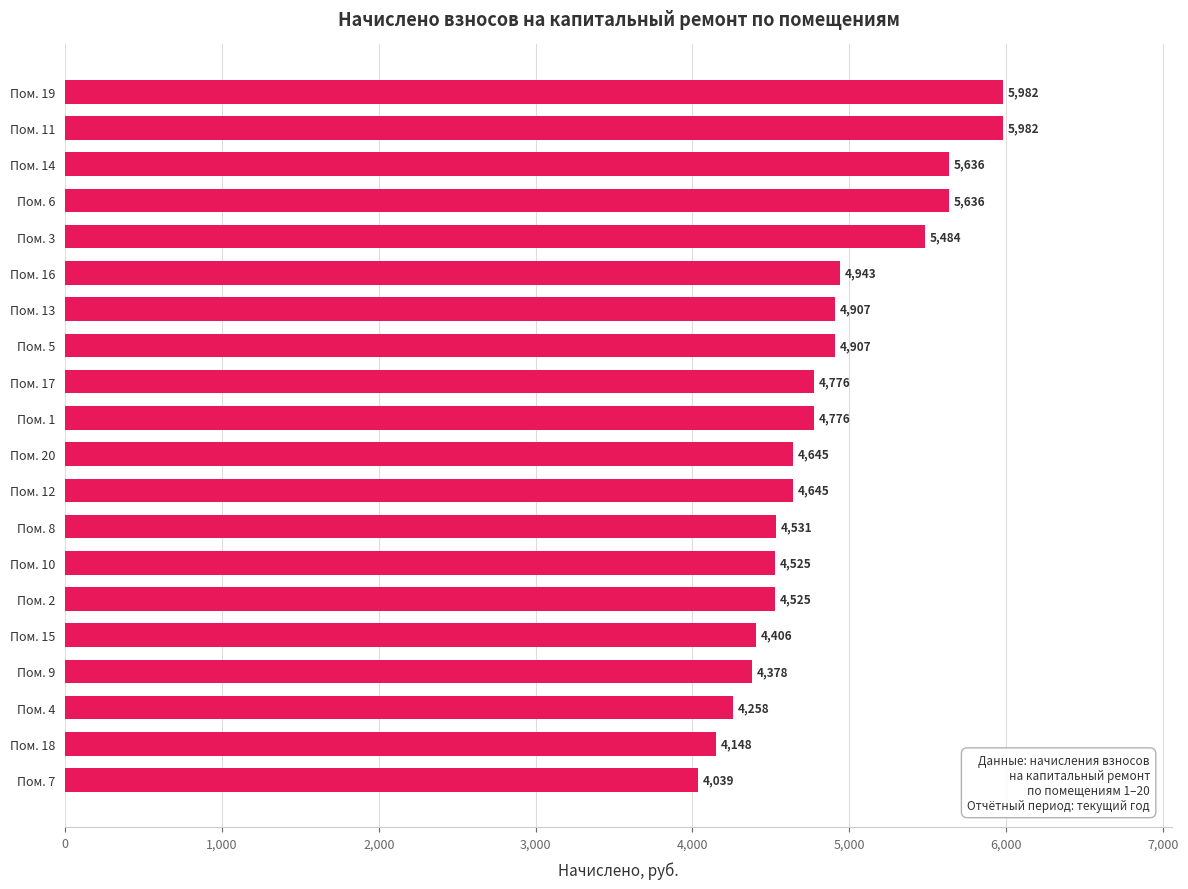

What value does the data have at Пом. 20?

4644.7